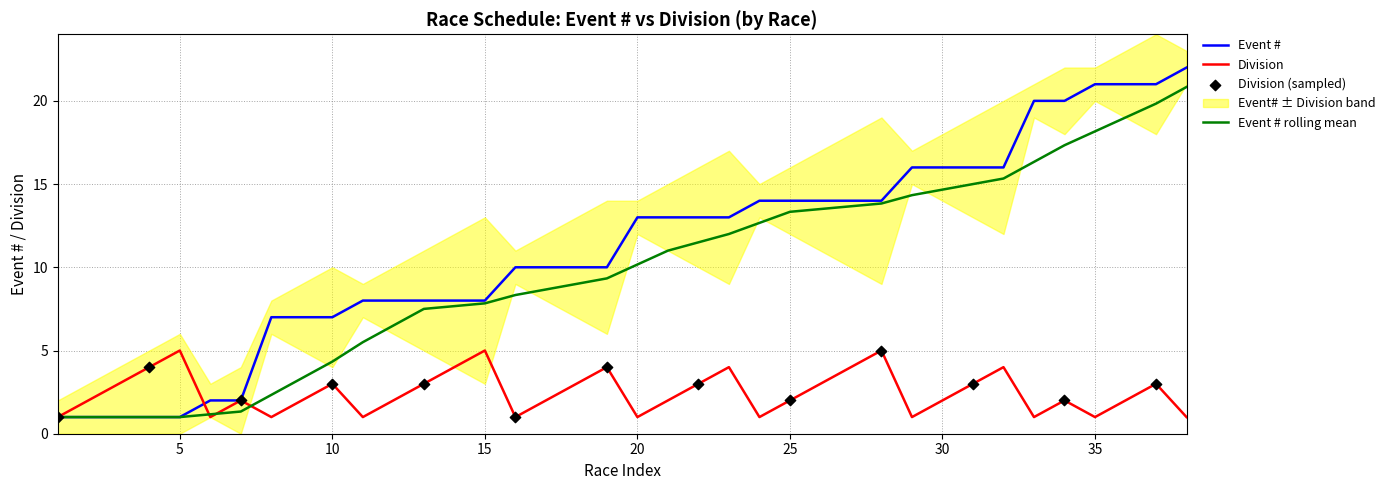

What is the maximum value for Event # rolling mean?

20.8